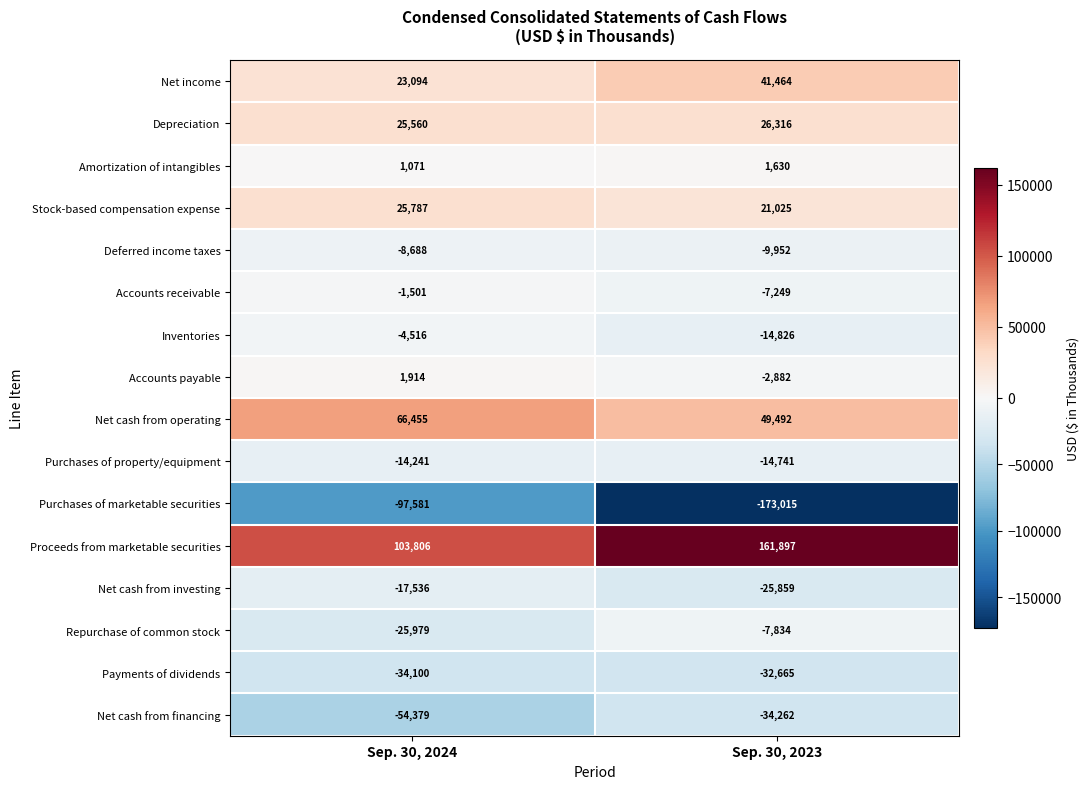

Read the Deferred income taxes value at Sep. 30, 2024, to the nearest 100.

-8700